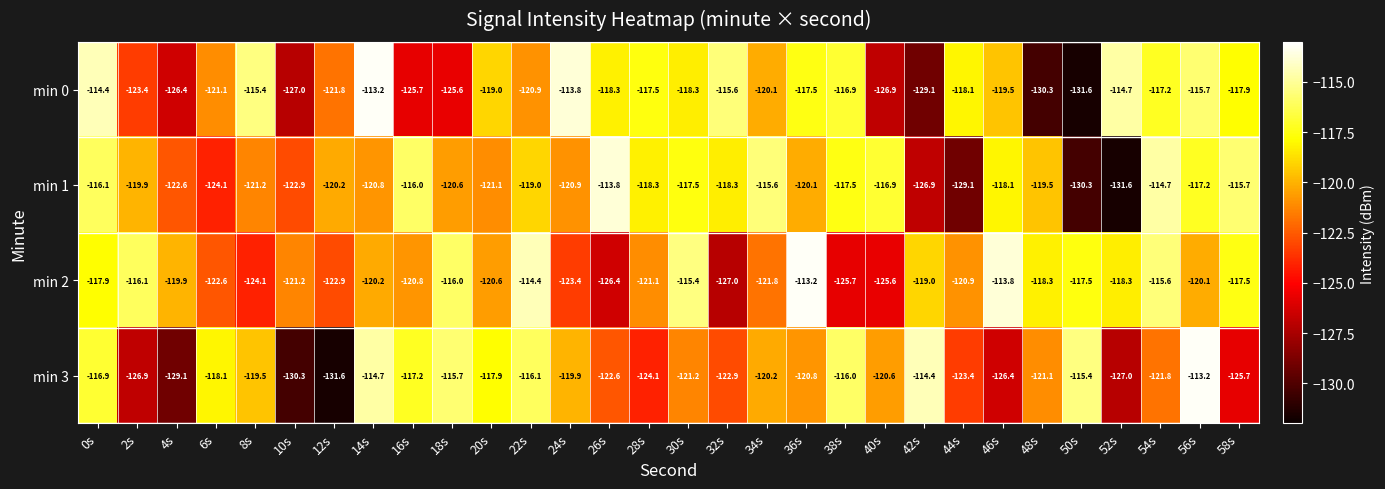

At which label does min 2 first exceed -120?

0s